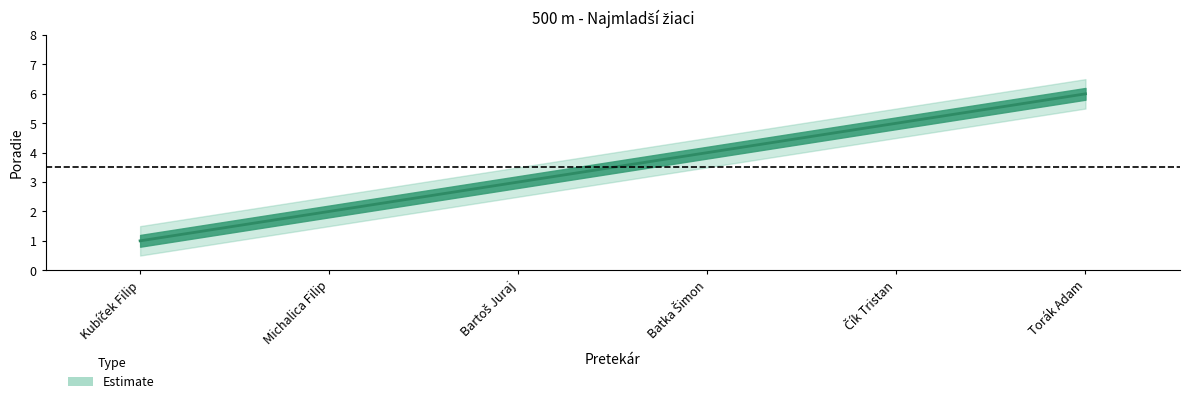

What is the total value across all series at Čík Tristan?

15.0